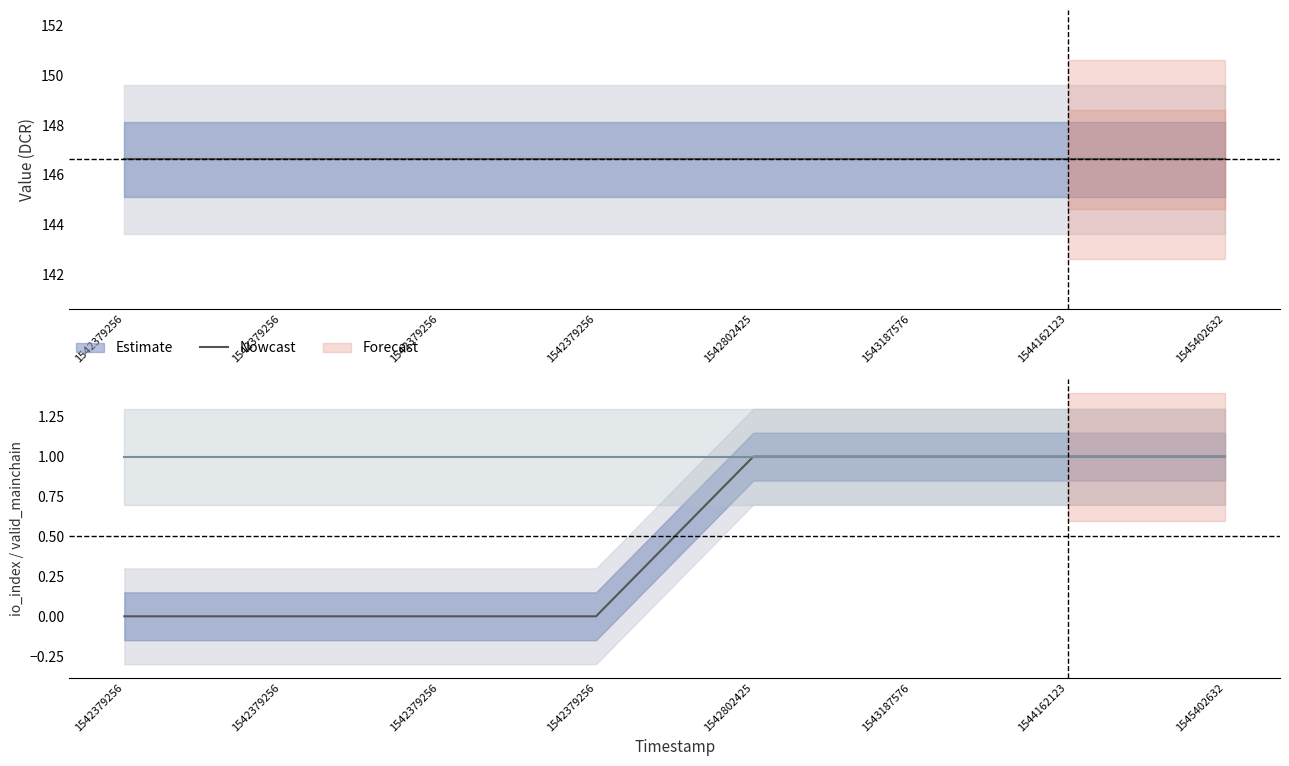

True or false: io_index line has more than 2 points higher than both neighbors.

False